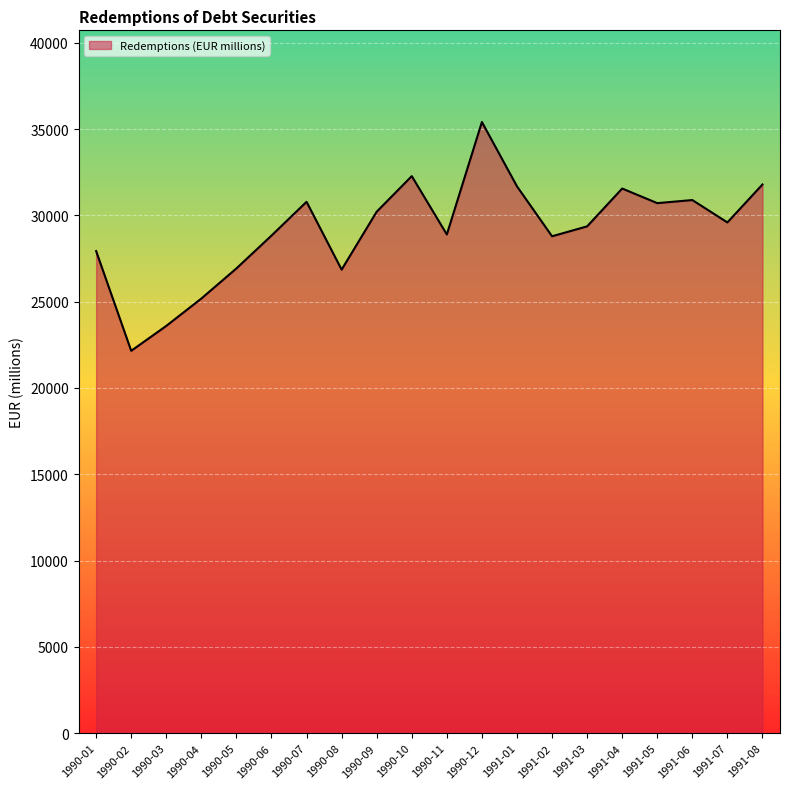

What is the greatest value displayed?

35406.7